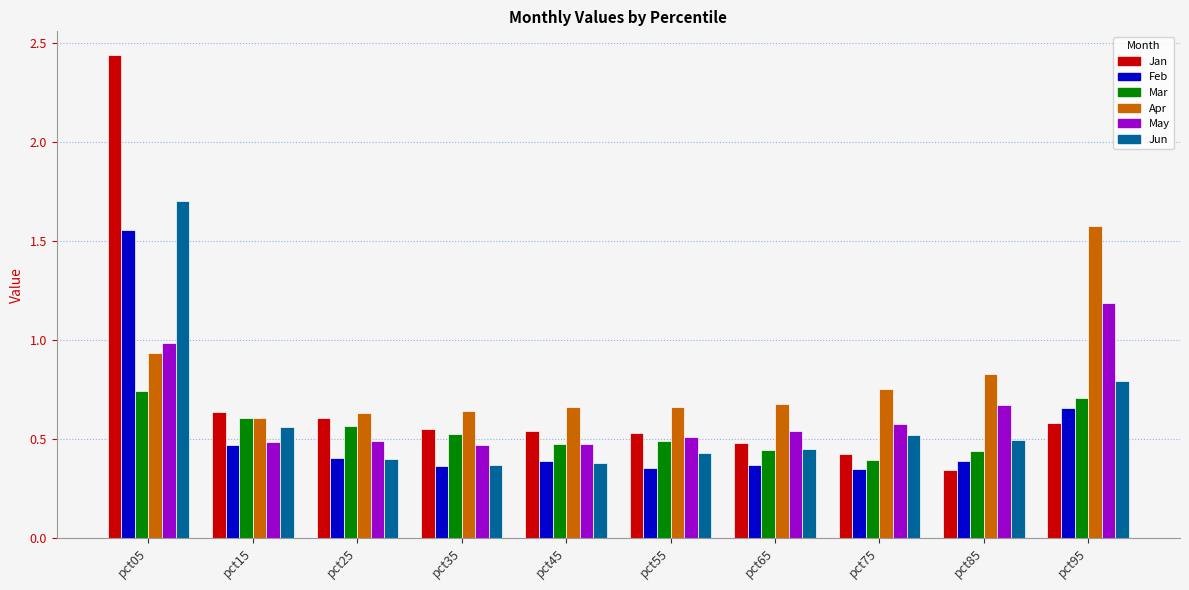

What is the sum of the Feb values at pct05 and pct65?

1.9